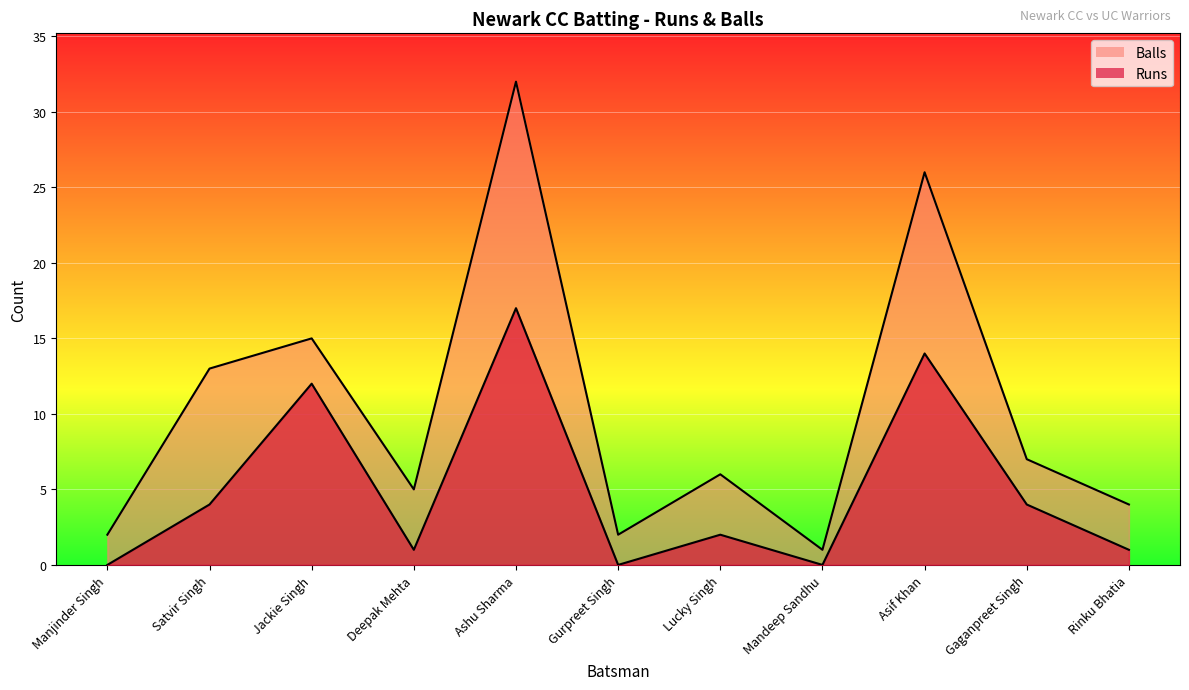

True or false: Runs has more than 2 interior local peaks.

True